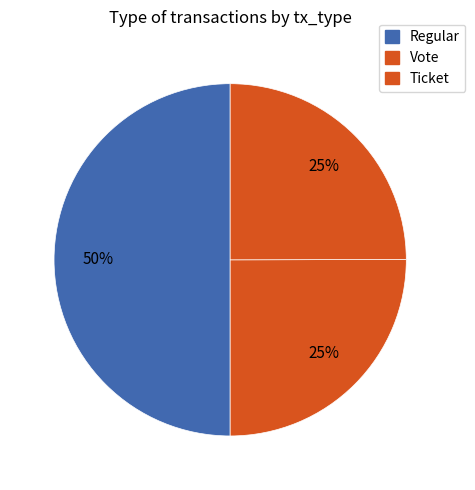

What is the largest slice in the pie chart?

Regular